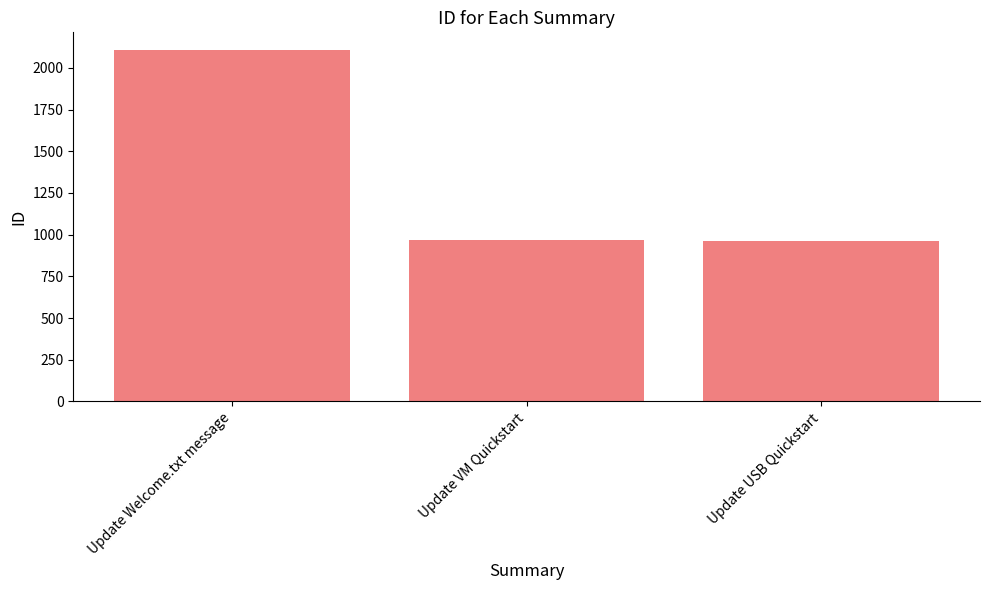

What is the maximum value shown in the chart?

2108